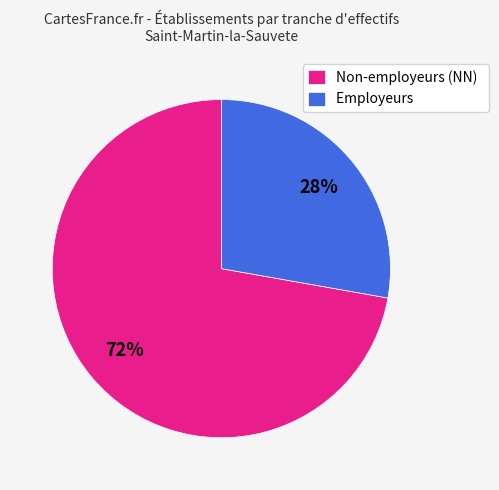

To the nearest percent, what portion does Non-employeurs (NN) represent?

72%